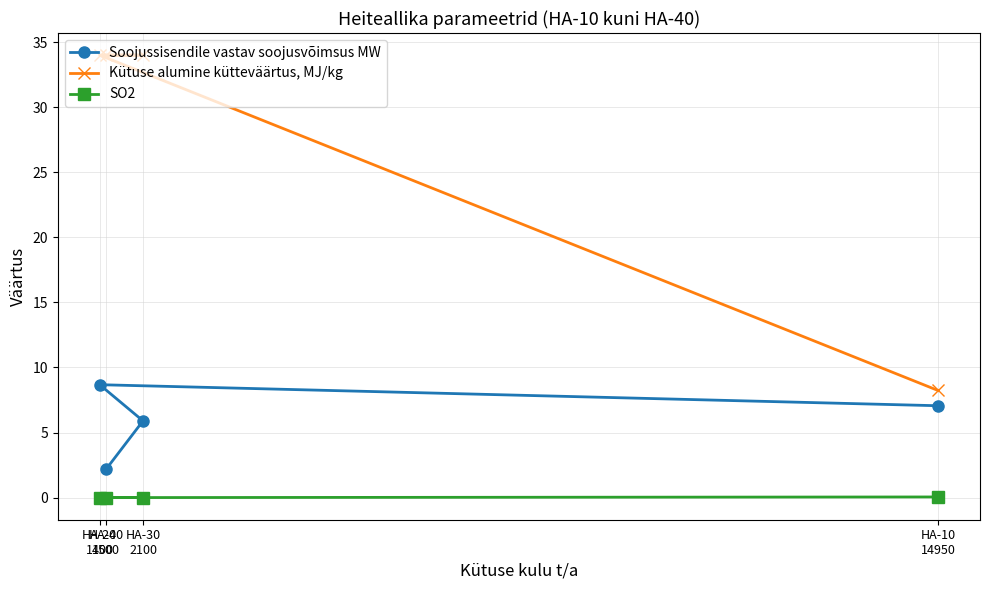

Is this an area chart (filled region under the line)?

No